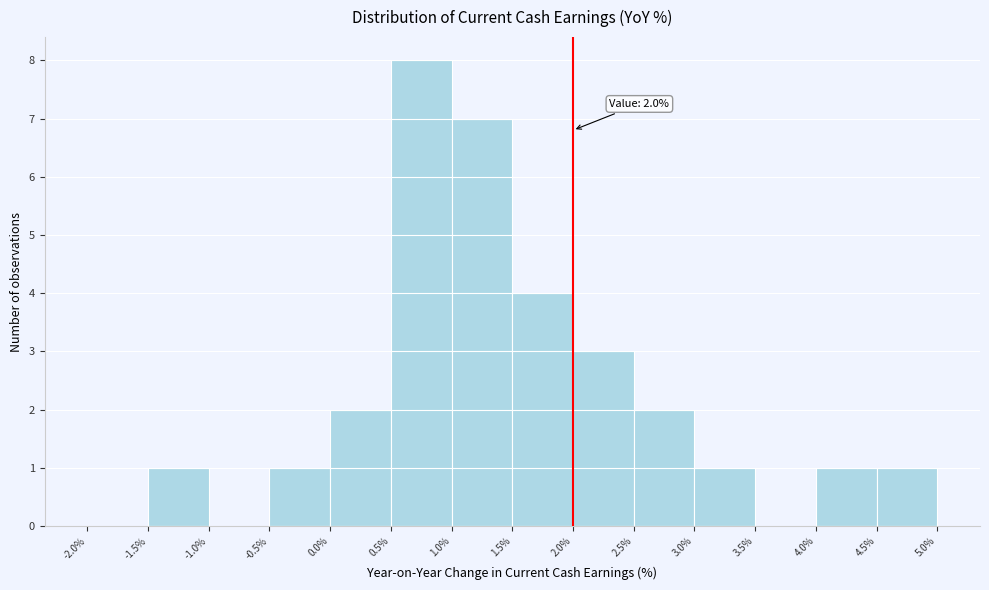

Which range on the x-axis has the tallest bar?

0.5% to 1.0%